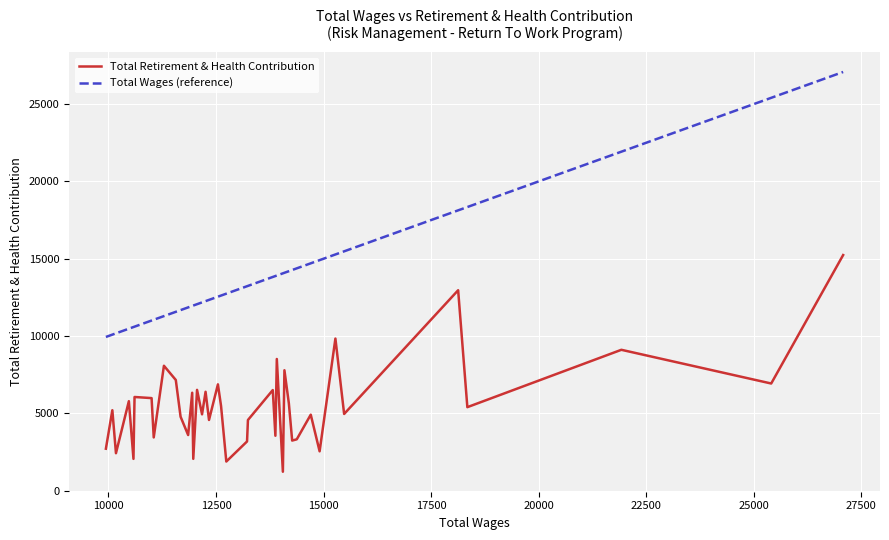

True or false: Total Wages (reference) and Total Retirement & Health Contribution intersect in this chart.

False